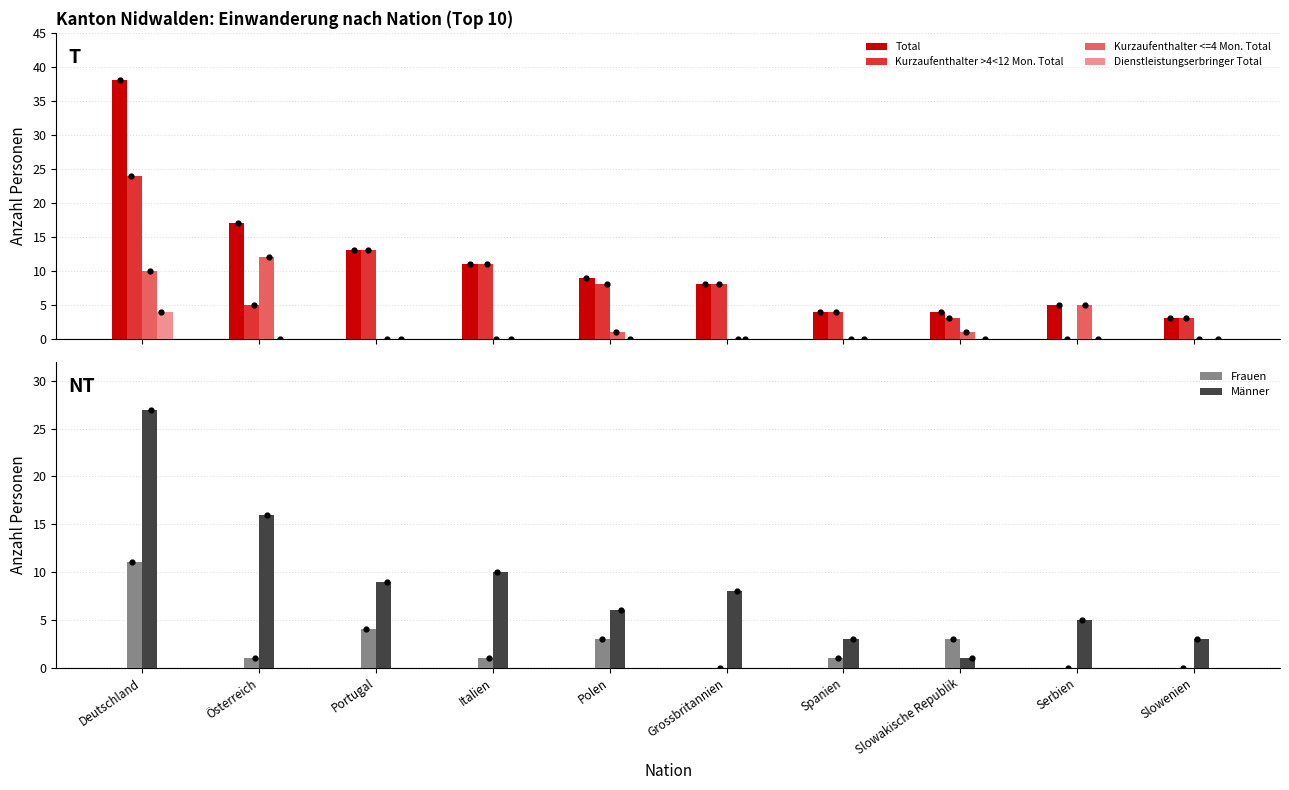

Which series contains the highest Y value?

Total